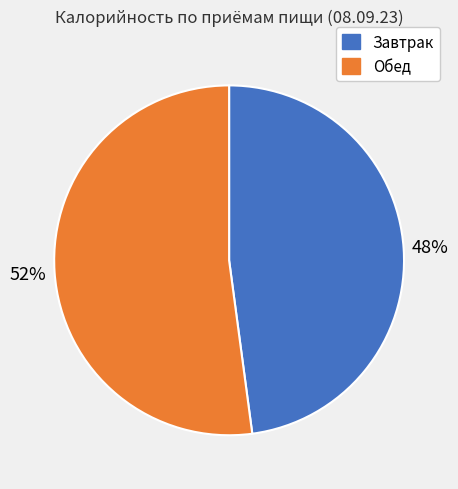

What is the largest slice in the pie chart?

Обед